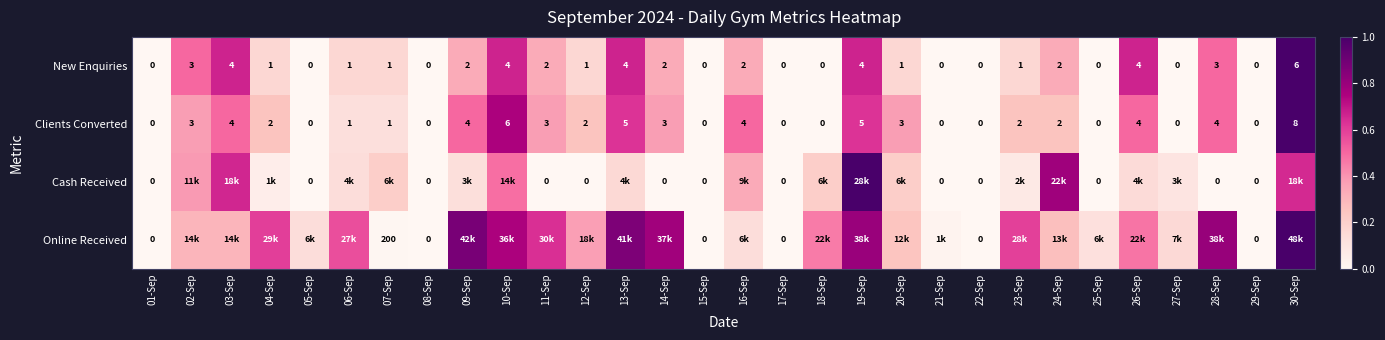

Between 07-Sep and 11-Sep, which series saw the biggest shift?

Online Received